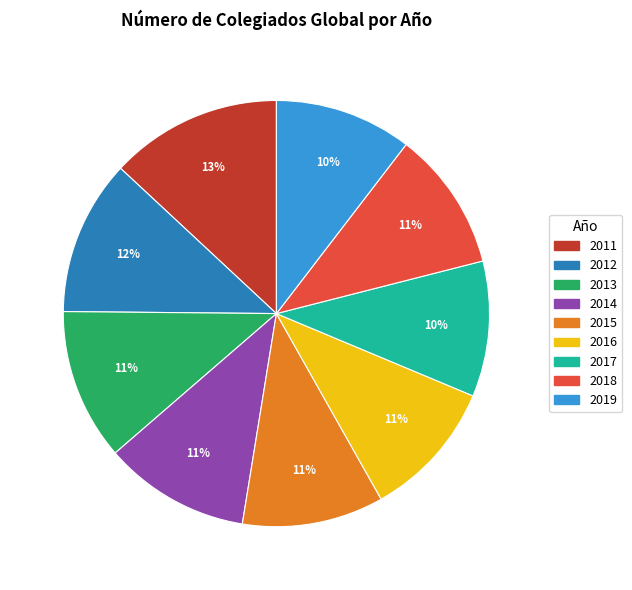

Which slice is the largest?

2011